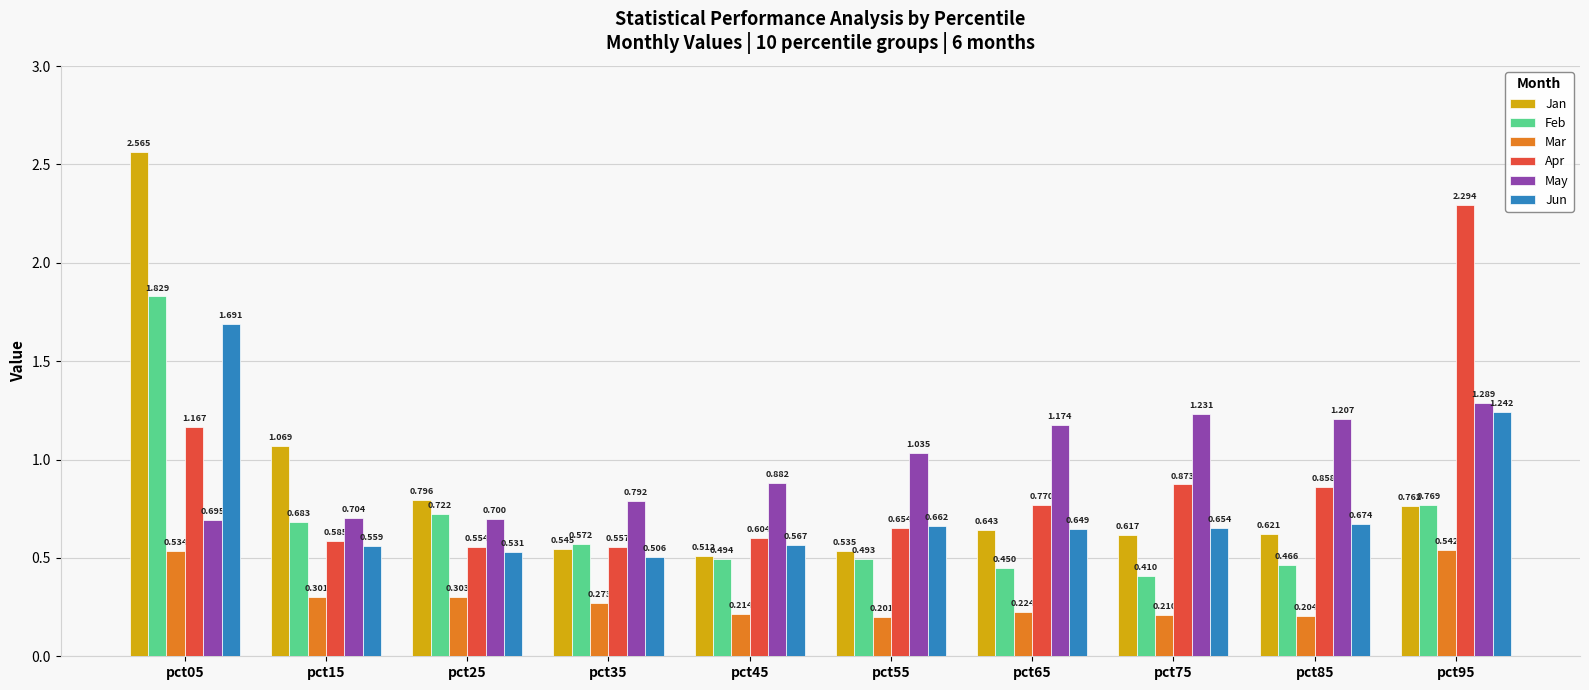

Between pct25 and pct85, which series saw the biggest shift?

May